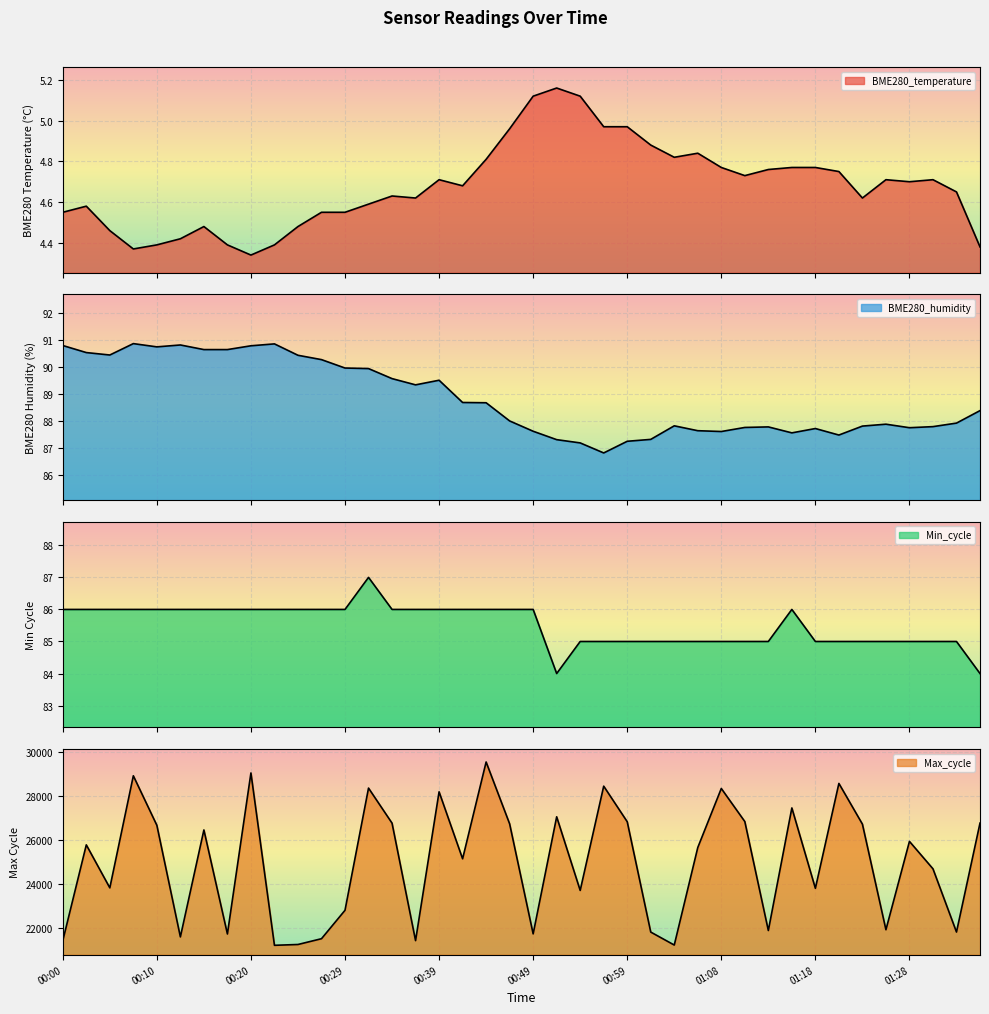

What is the difference between the maximum and minimum values in the Min_cycle series?

3.0